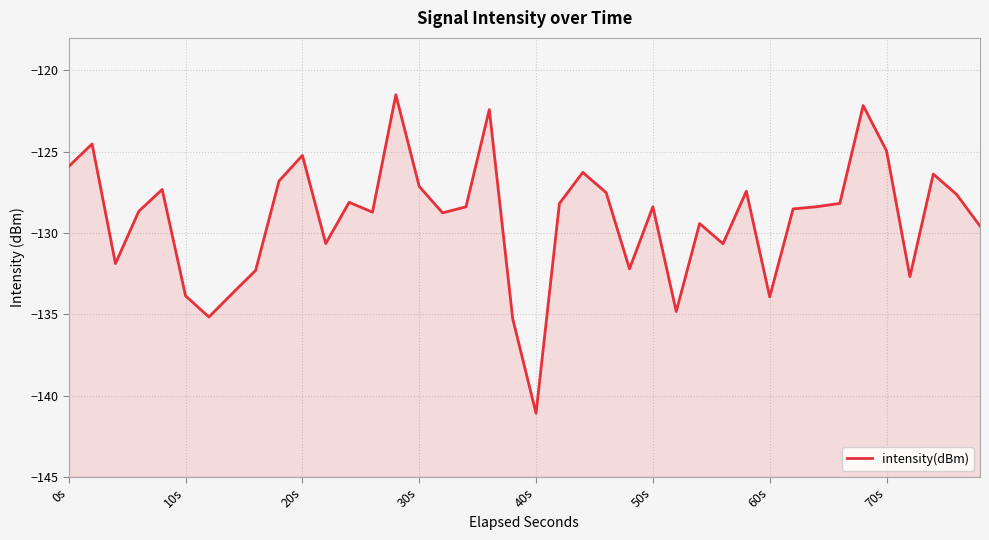

The value at 21 is -229.0. True or false?

False